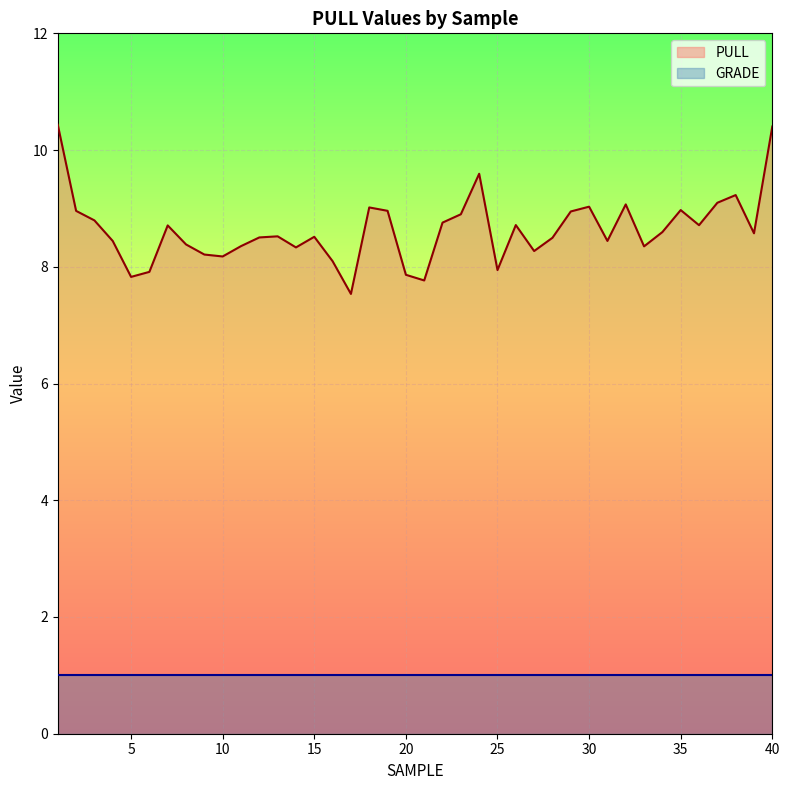

Rank the categories by value from lowest to highest.

17, 21, 5, 20, 6, 25, 16, 10, 9, 27, 14, 33, 11, 8, 4, 31, 28, 12, 15, 13, 39, 34, 7, 36, 26, 22, 3, 23, 29, 2, 19, 35, 18, 30, 32, 37, 38, 24, 40, 1